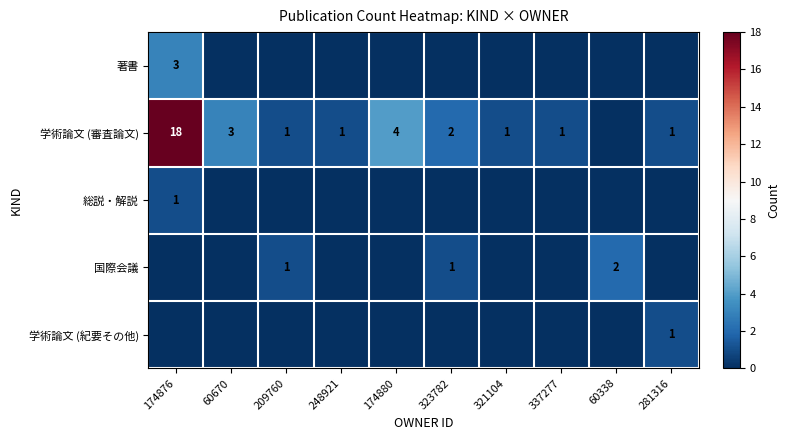

True or false: 総説・解説 has a value of 0 at 60338.

True